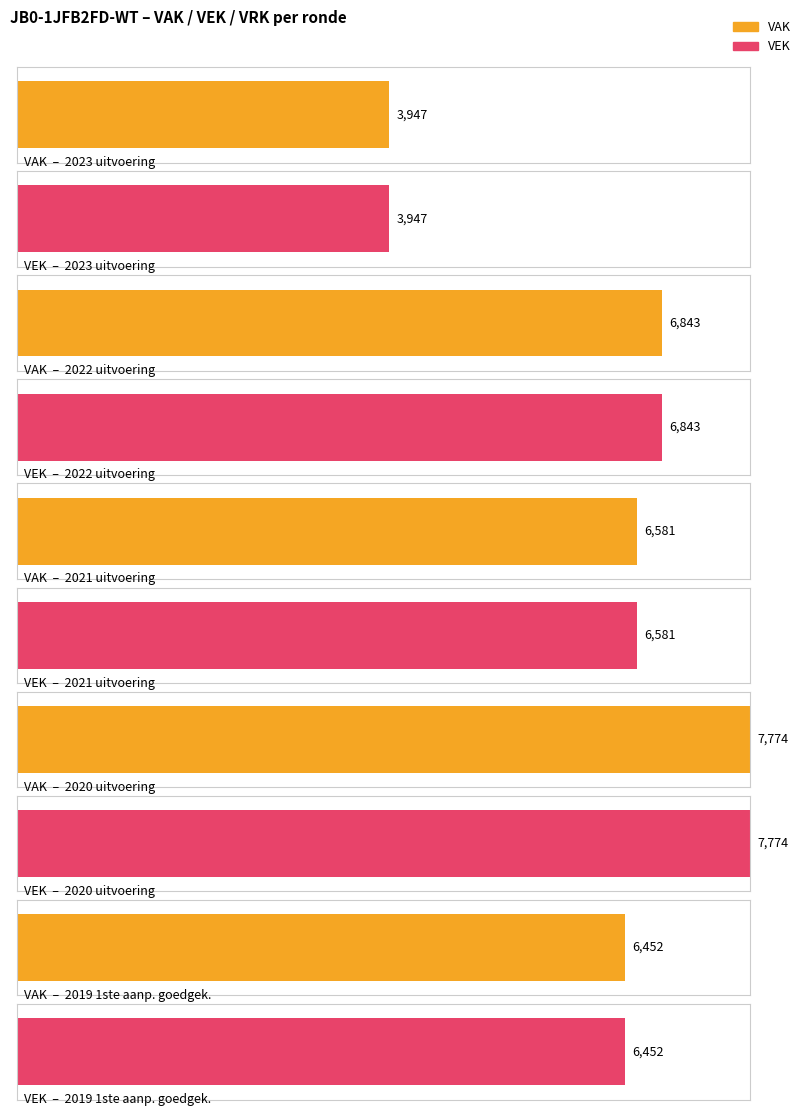

True or false: VRK has a value of 0 at 2023 uitvoering.

True